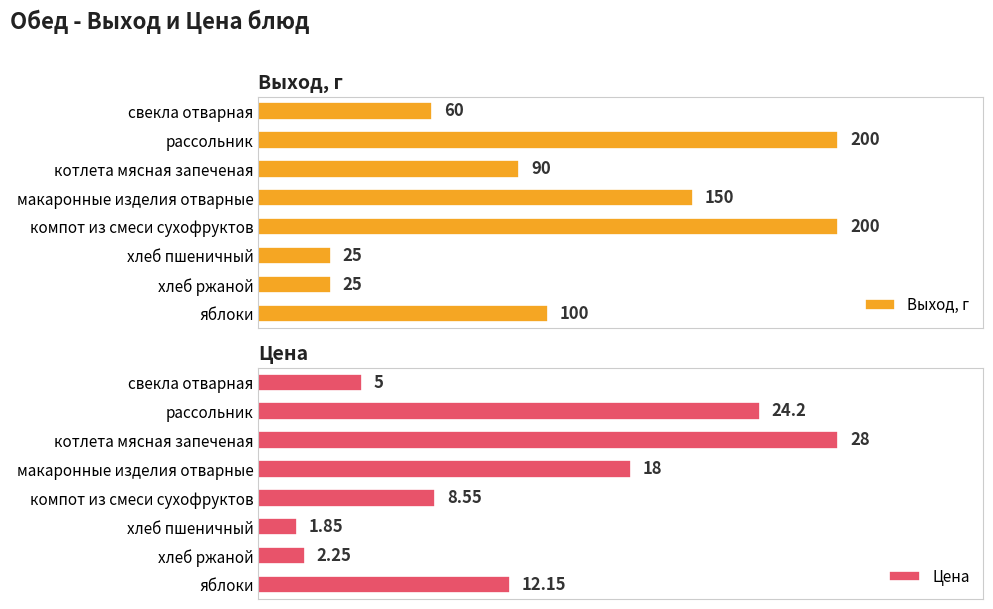

Are the bars horizontal?

Yes